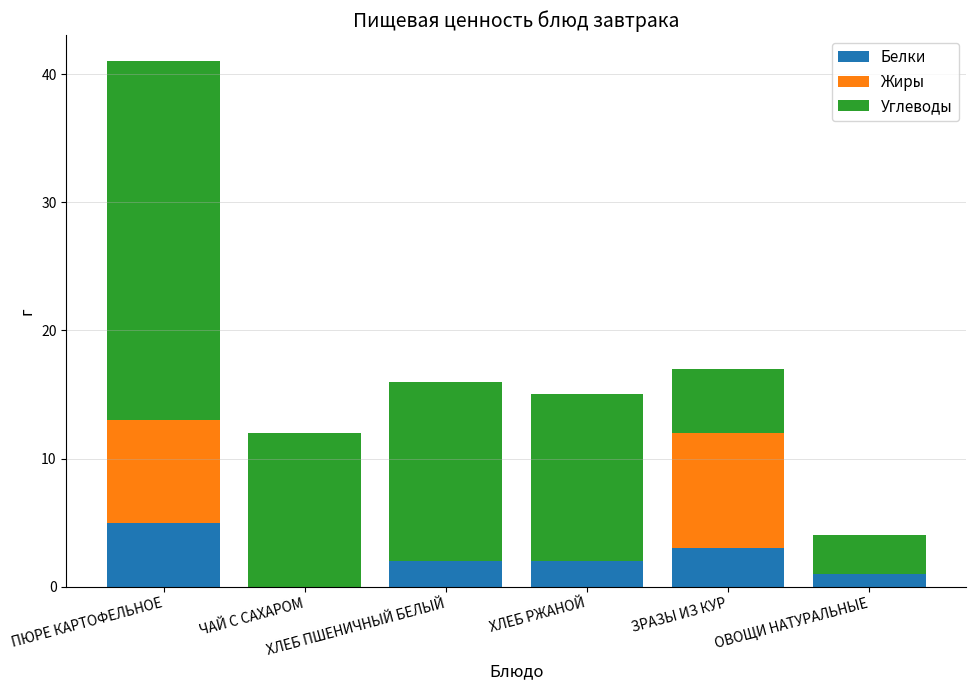

What is the highest value of the Белки series?

5